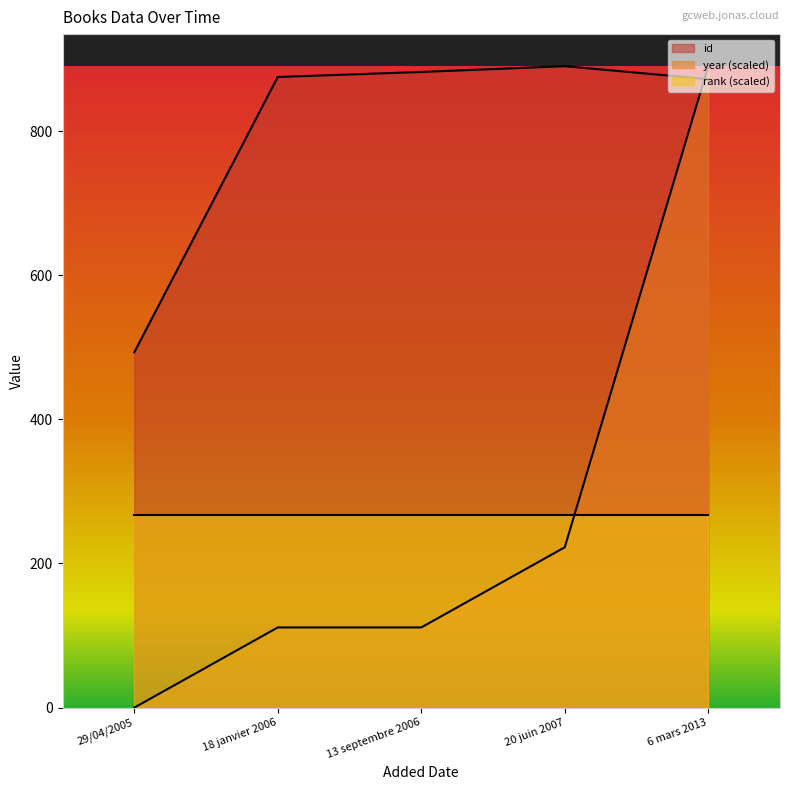

How many lines are shown in the chart?

3